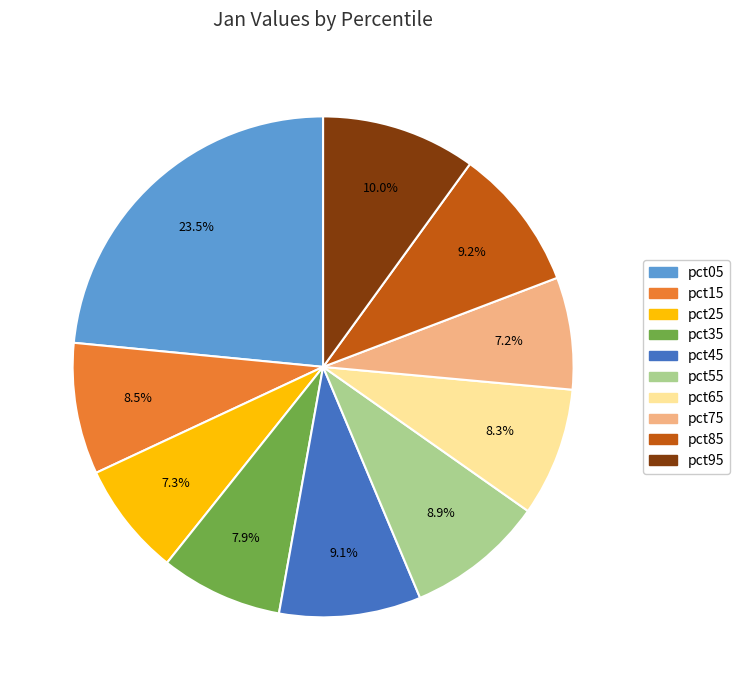

To the nearest percent, what percentage of the pie is pct25?

7%